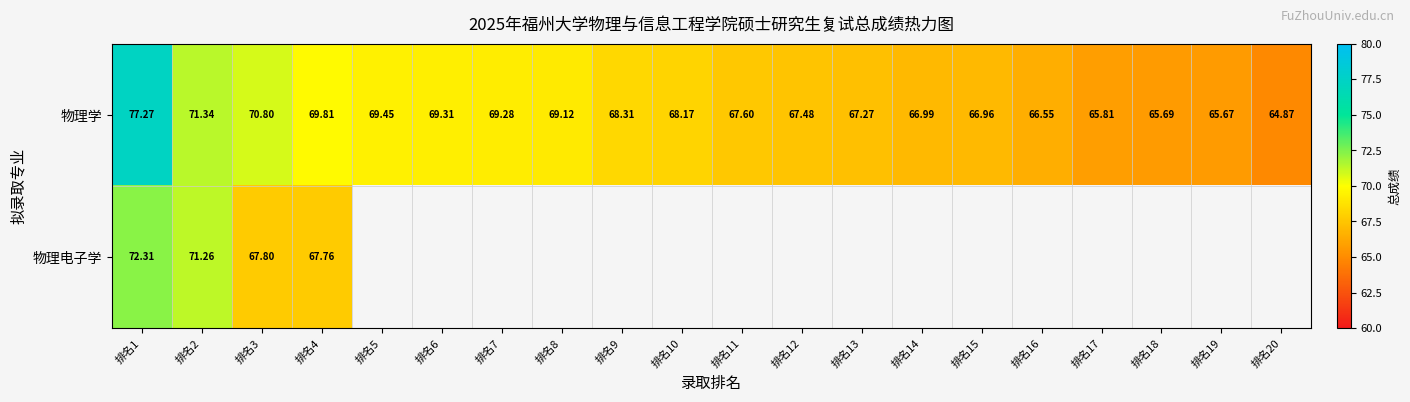

Is the value of 物理电子学 at 排名18 greater than the value of 物理学 at 排名18?

No